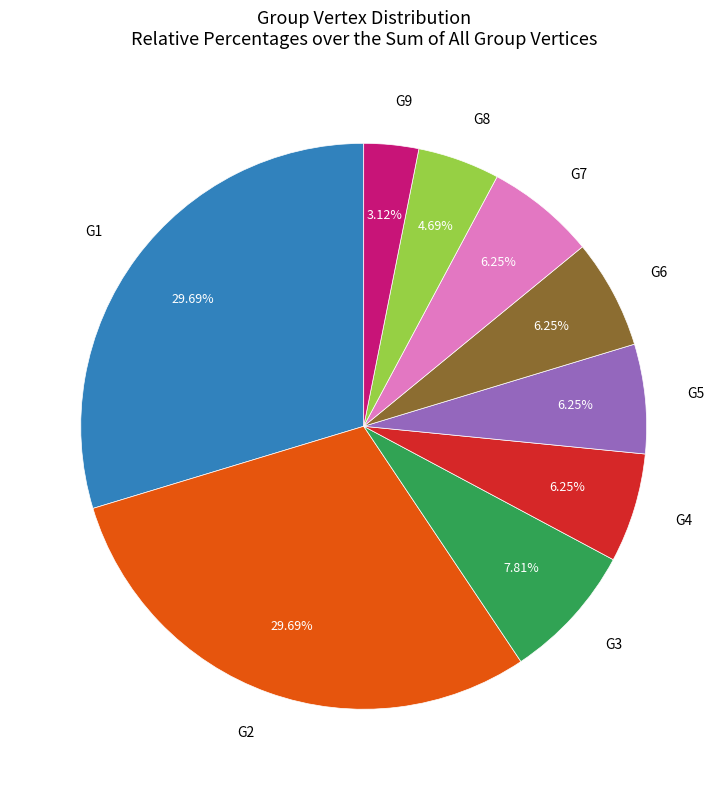

Does any single category account for the majority?

No